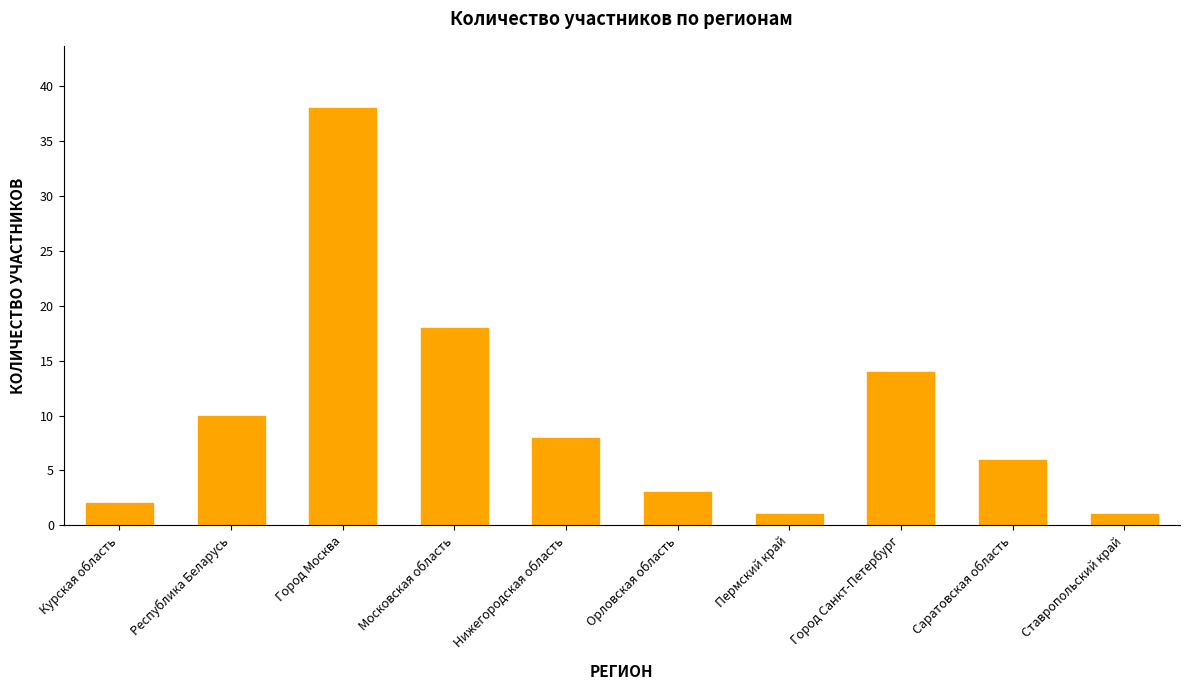

Which label corresponds to the largest value in the chart?

Город Москва